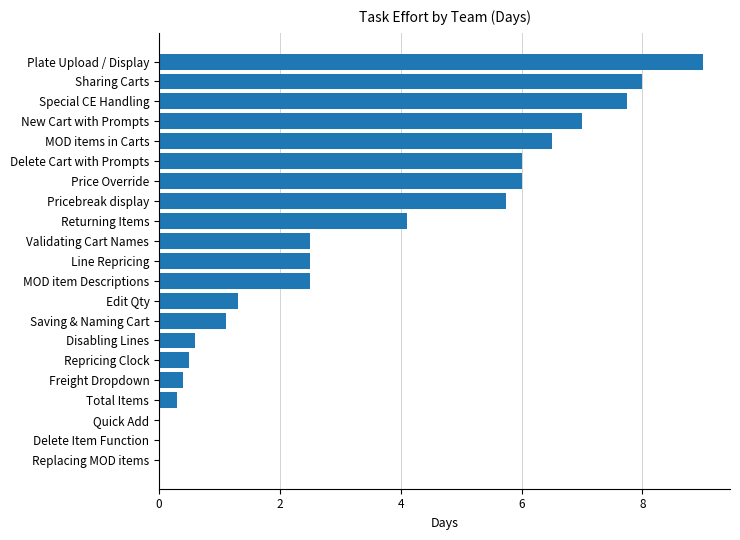

Reading top to bottom, what are all the values shown in this chart?

Plate Upload / Display=9.0	Sharing Carts=8.0	Special CE Handling=7.8	New Cart with Prompts=7.0	MOD items in Carts=6.5	Delete Cart with Prompts=6.0	Price Override=6.0	Pricebreak display=5.8	Returning Items=4.1	Validating Cart Names=2.5	Line Repricing=2.5	MOD item Descriptions=2.5	Edit Qty=1.3	Saving & Naming Cart=1.1	Disabling Lines=0.6	Repricing Clock=0.5	Freight Dropdown=0.4	Total Items=0.3	Quick Add=0.0	Delete Item Function=0.0	Replacing MOD items=0.0